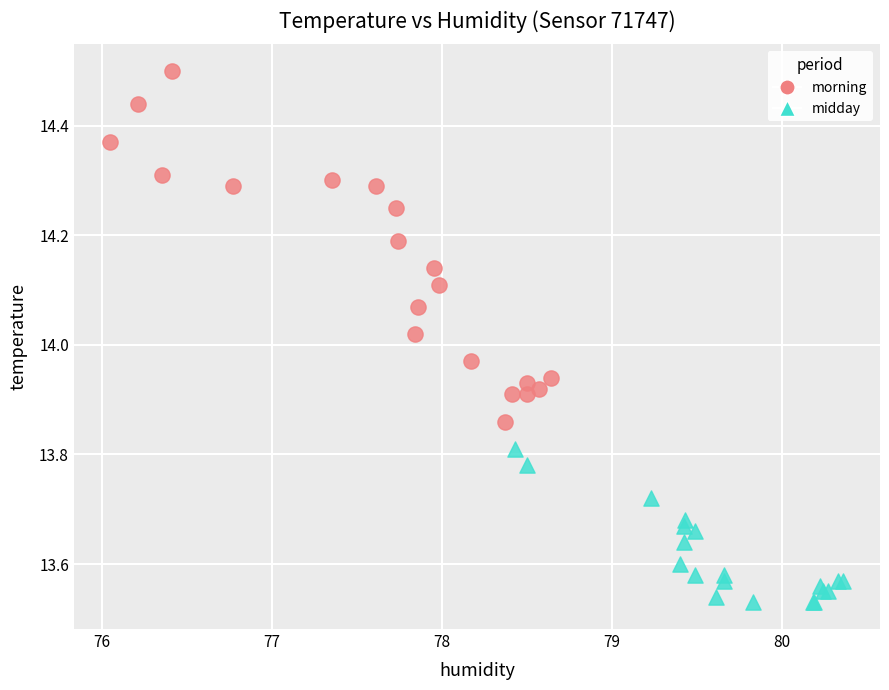

Which series reaches the minimum Y coordinate?

midday